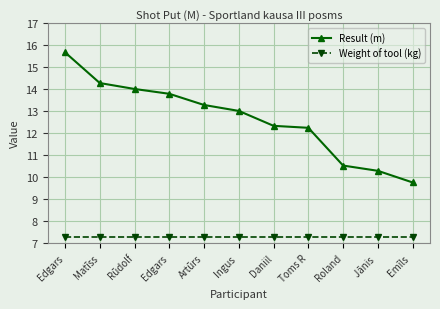

Reading left to right, list all the values displayed in this chart.

Result (m): 15.7	14.3	14.0	13.8	13.3	13.0	12.3	12.2	10.5	10.3	9.8
Weight of tool (kg): 7.3	7.3	7.3	7.3	7.3	7.3	7.3	7.3	7.3	7.3	7.3